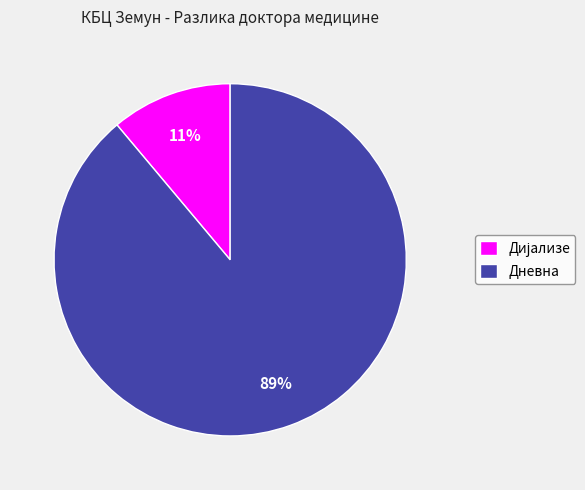

What percentage is the Дневна slice, to the nearest percent?

89%